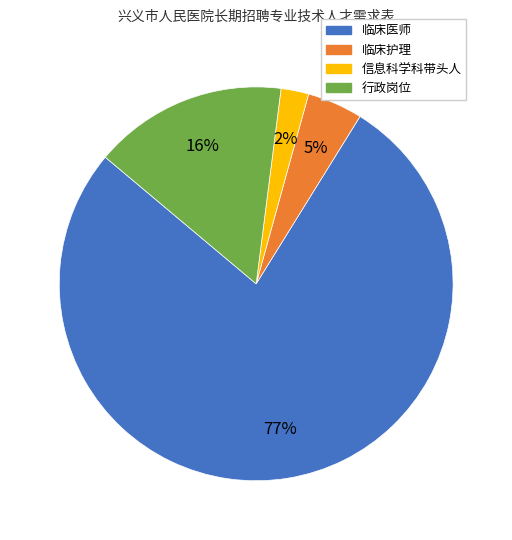

True or false: 临床护理 accounts for 5% of the total.

True